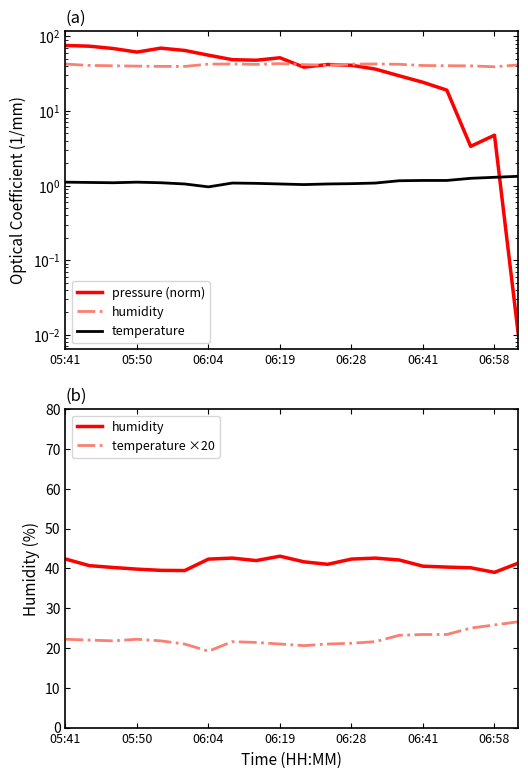

Where do pressure and temperature ×20 first cross each other?

15 and 16